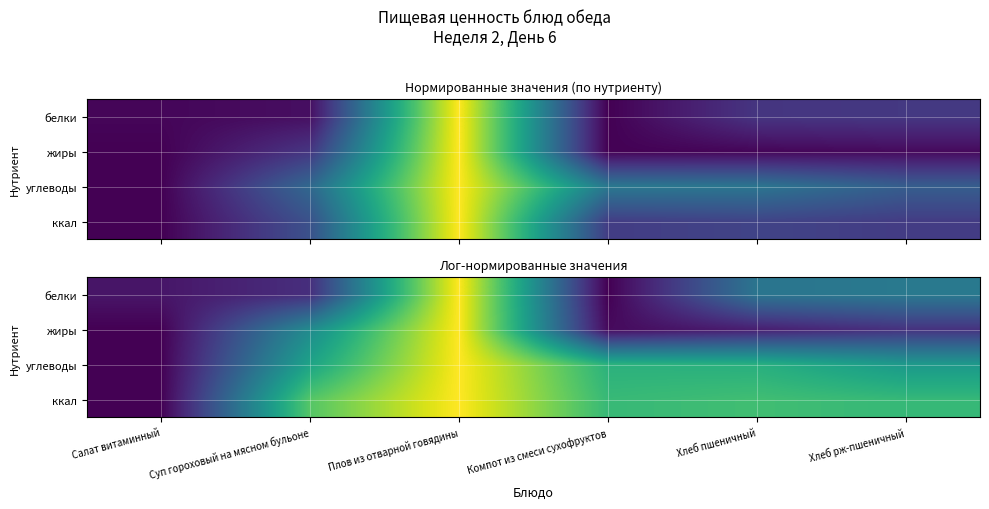

What is the difference between the second highest and second lowest values in the жиры series?

0.5